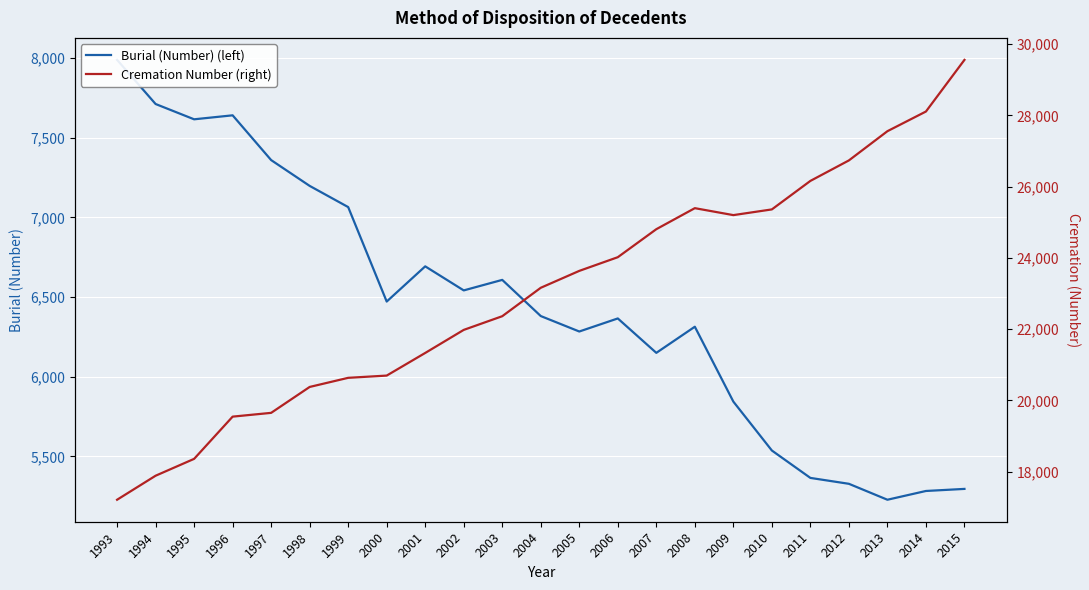

True or false: Burial (Number) (left) and Cremation Number (right) cross at least once.

False